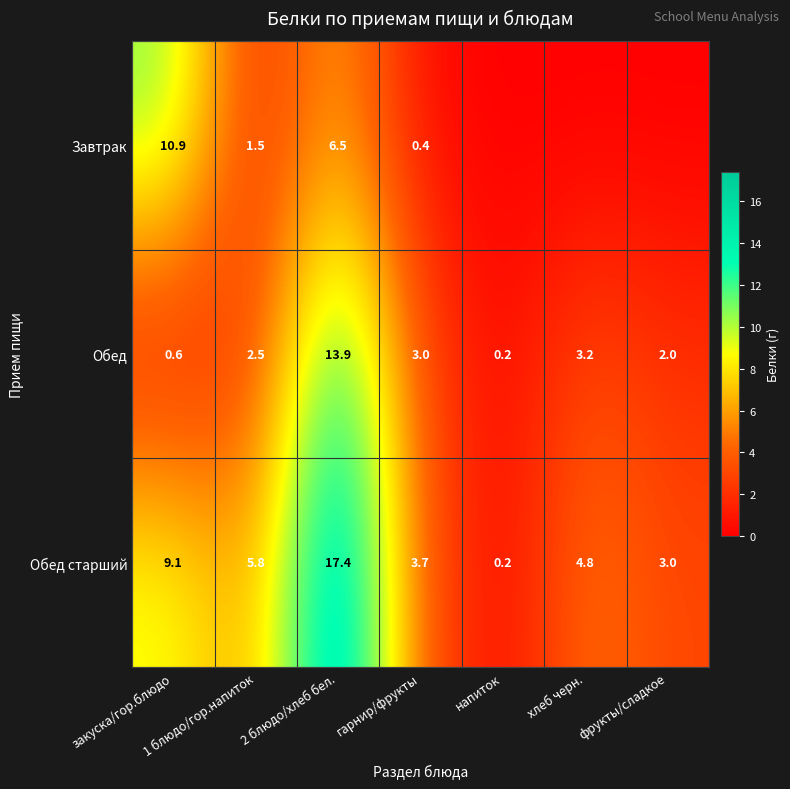

At which label does Обед reach its minimum?

напиток